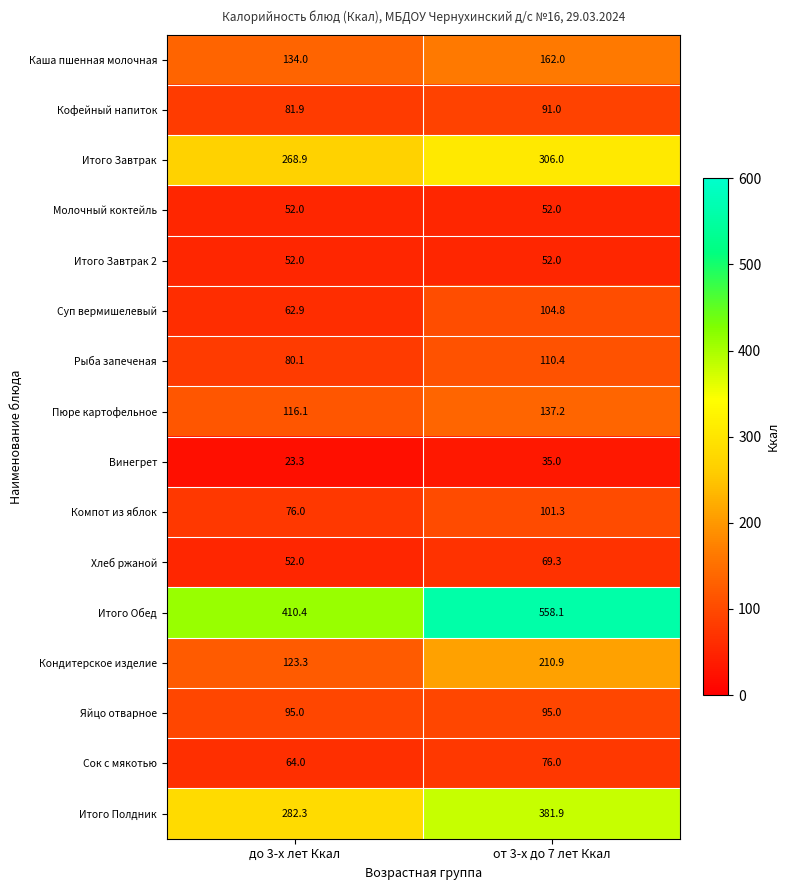

What is the difference between the maximum and minimum values in the Суп вермишелевый series?

41.9